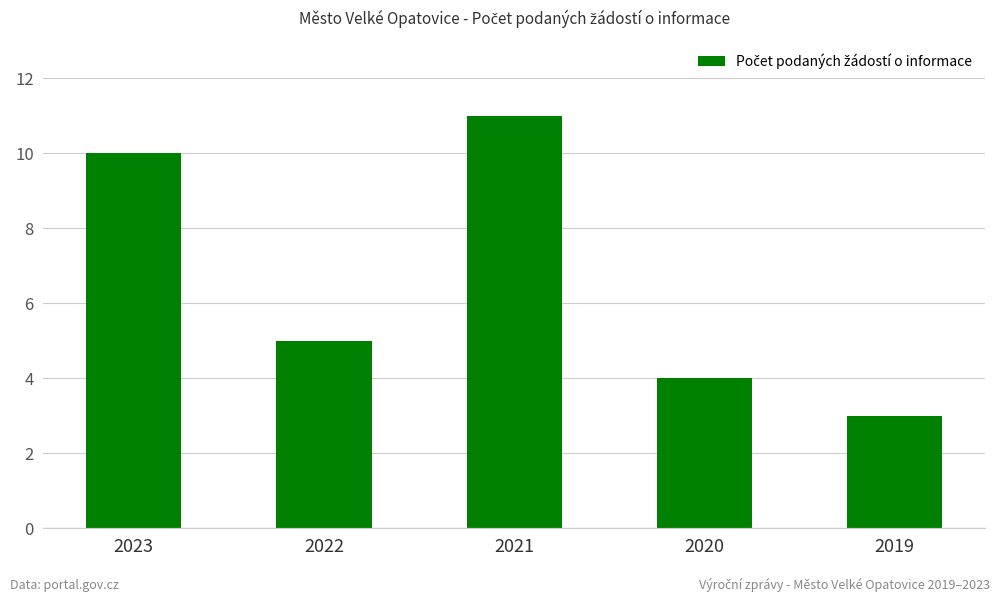

Which label corresponds to the smallest value in the chart?

2019